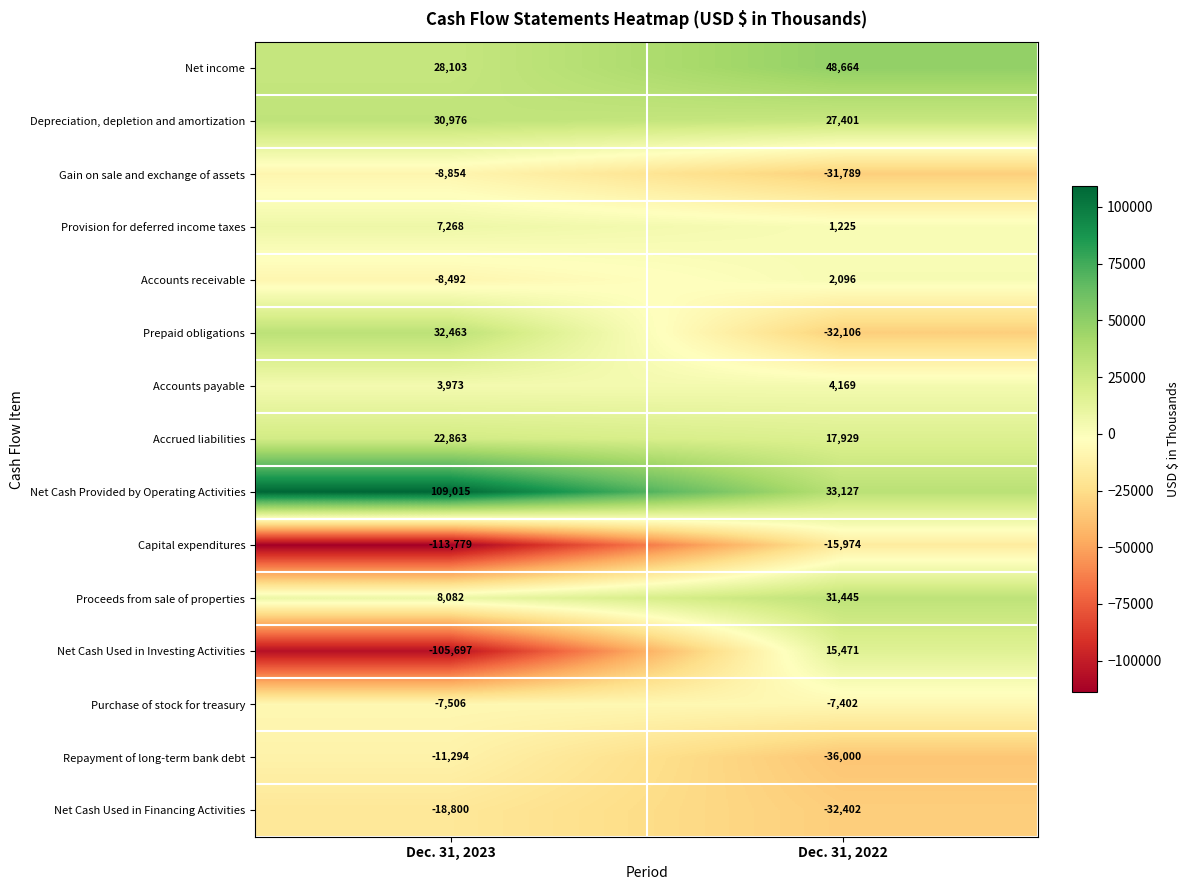

At which category is the sum across all series the highest?

Dec. 31, 2022